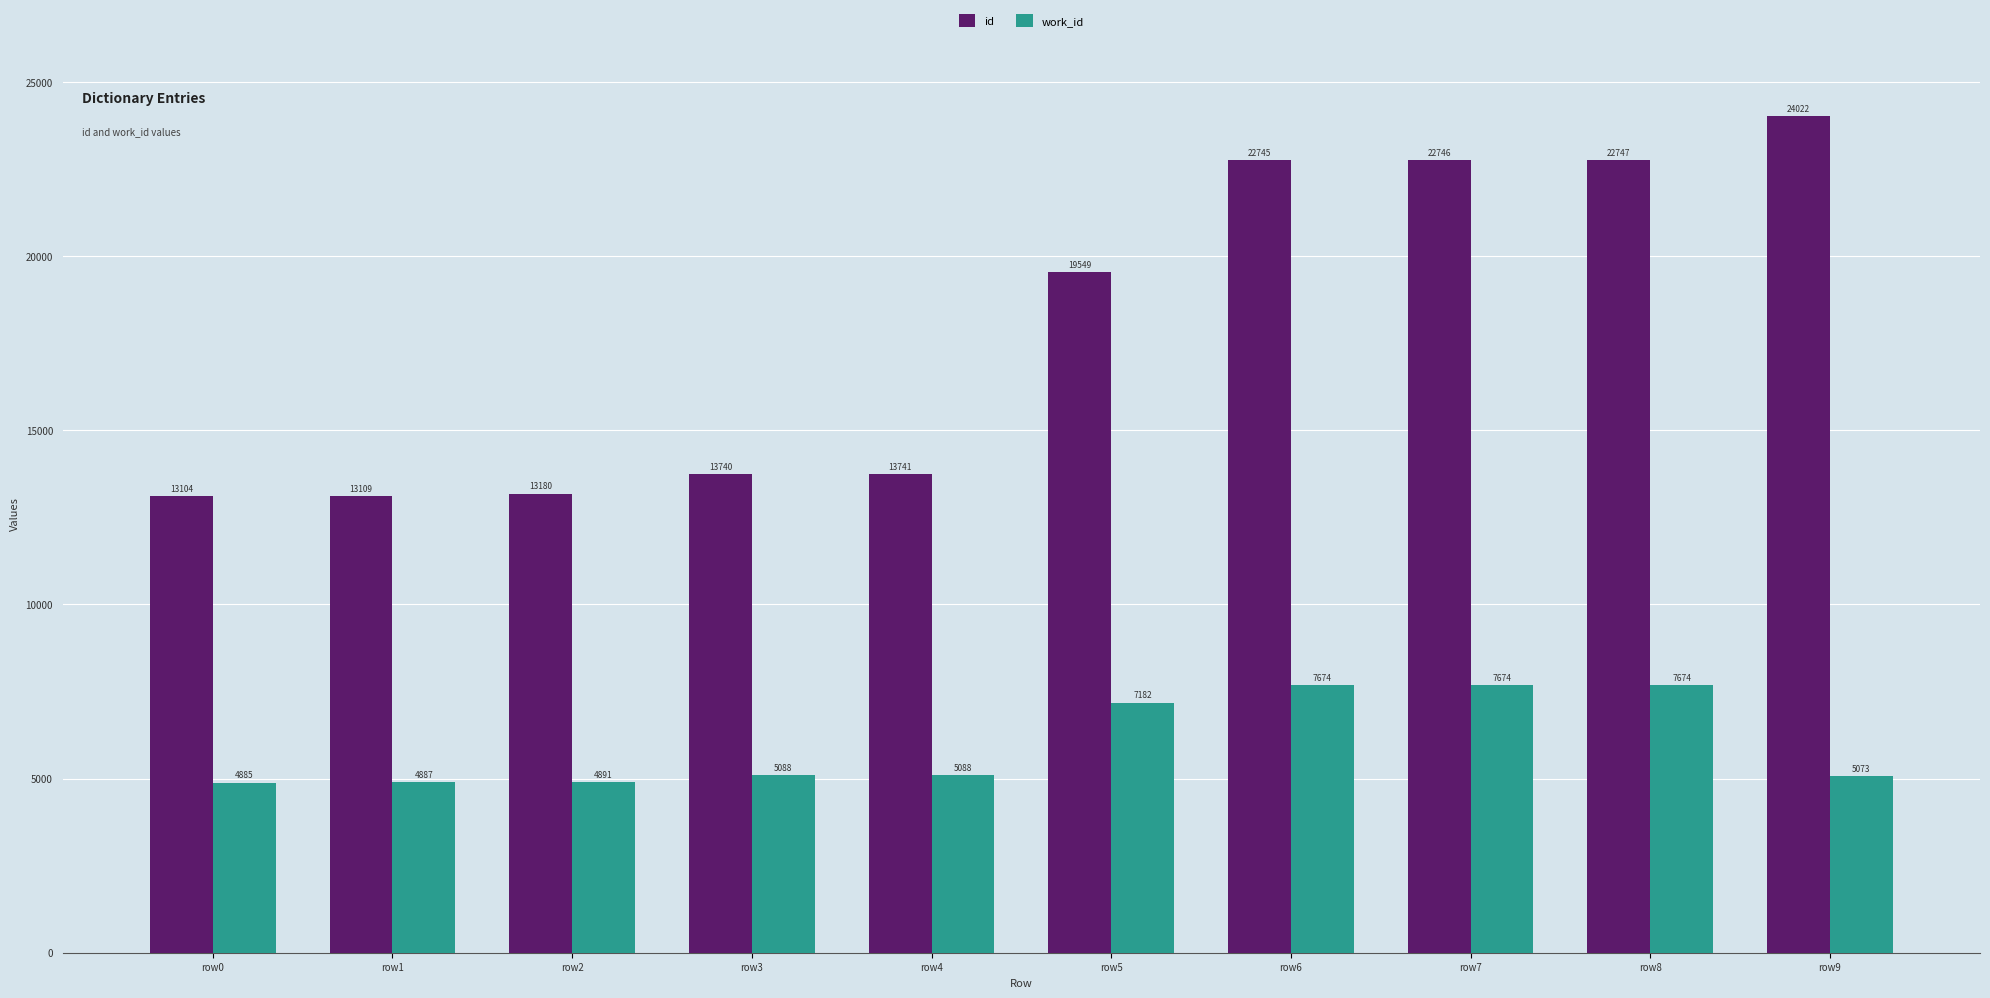

Are the bars horizontal?

No